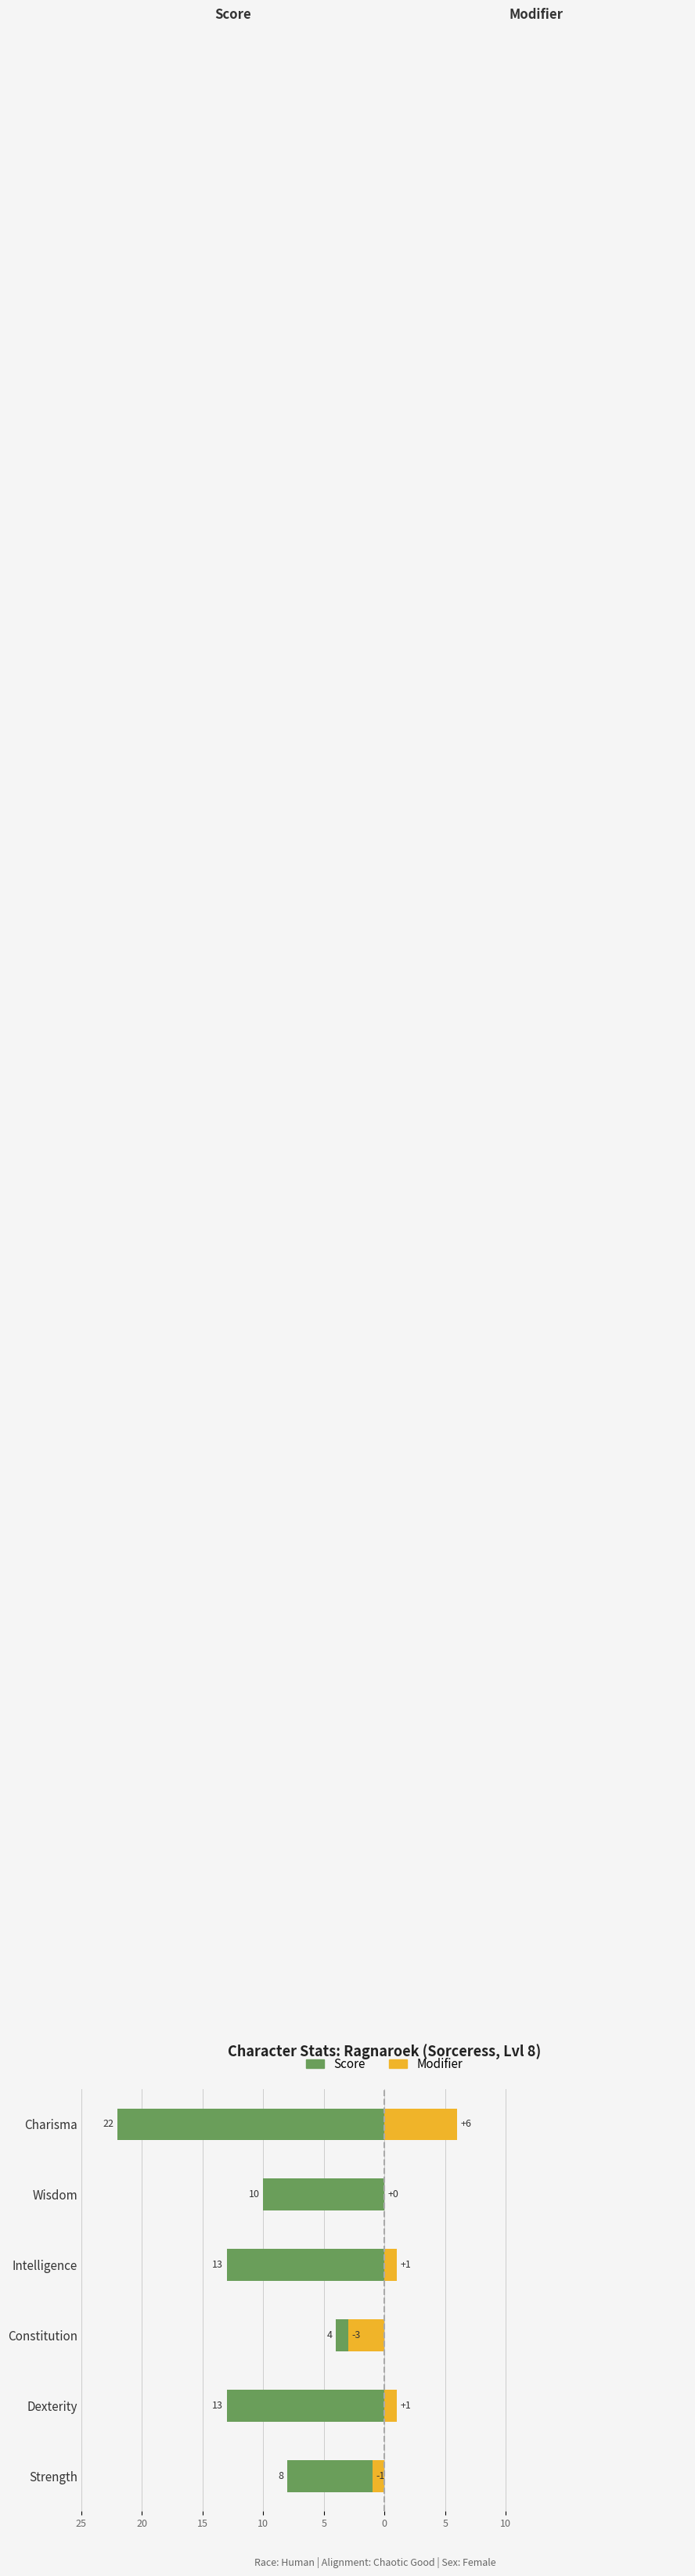

How many positive values does the Modifier series have?

3